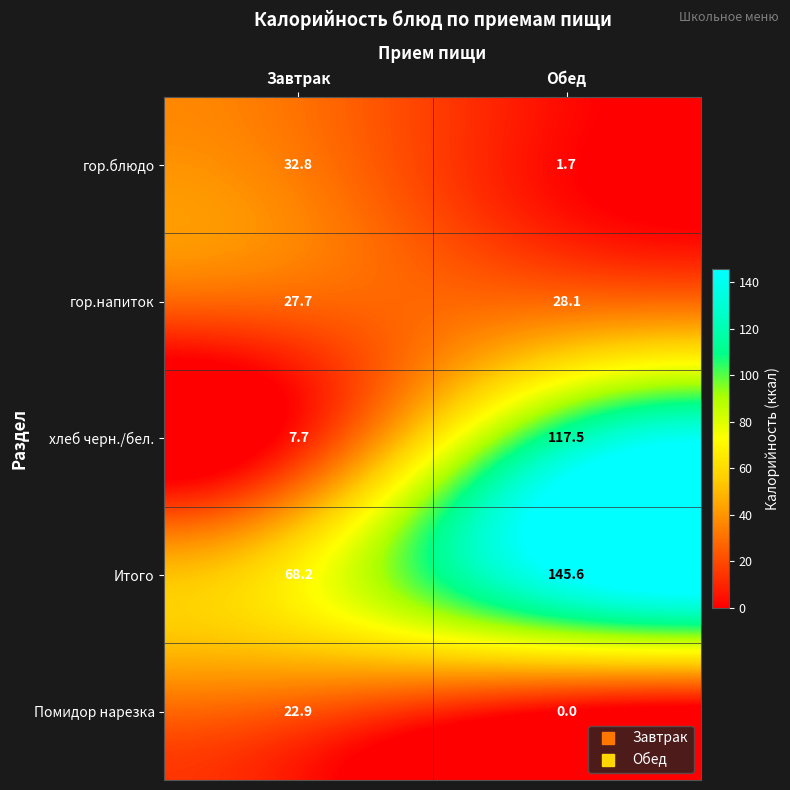

Is it true that хлеб черн./бел. equals 31.4 at Обед?

False